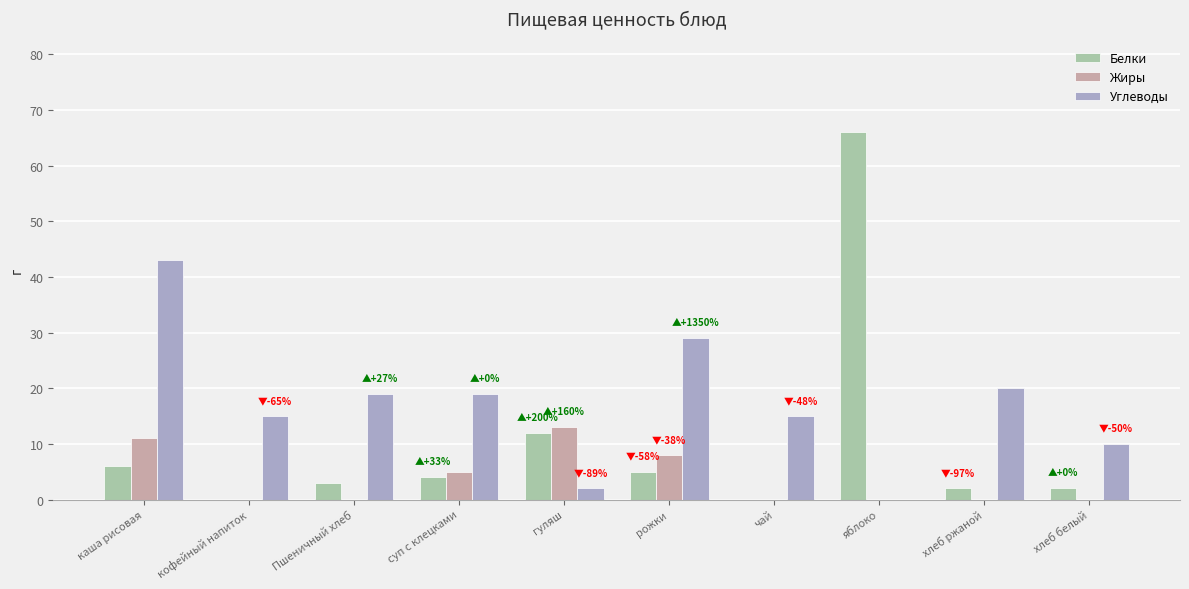

What is the sum of all Белки values?

100